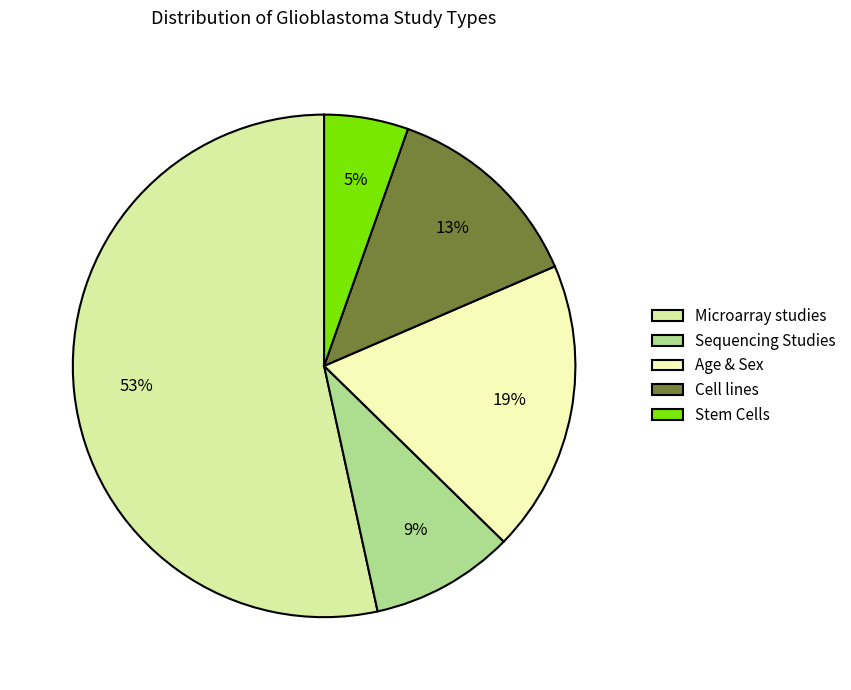

The Age & Sex slice represents 29% of the pie. True or false?

False